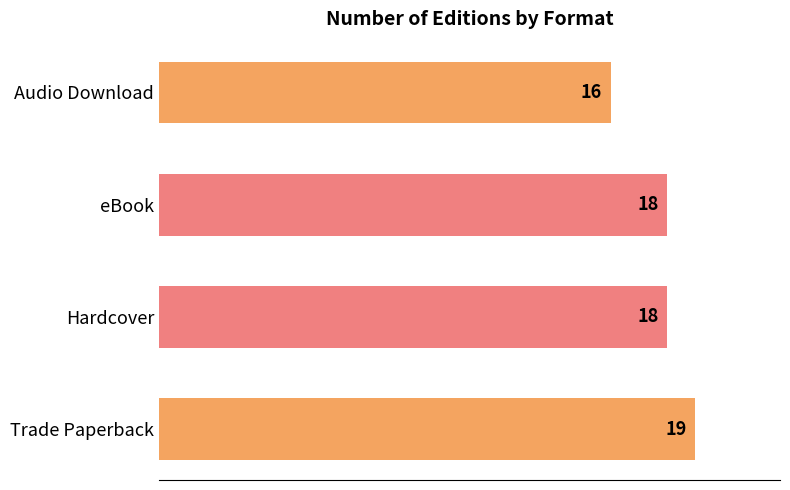

How many values are between 18 and 19?

3